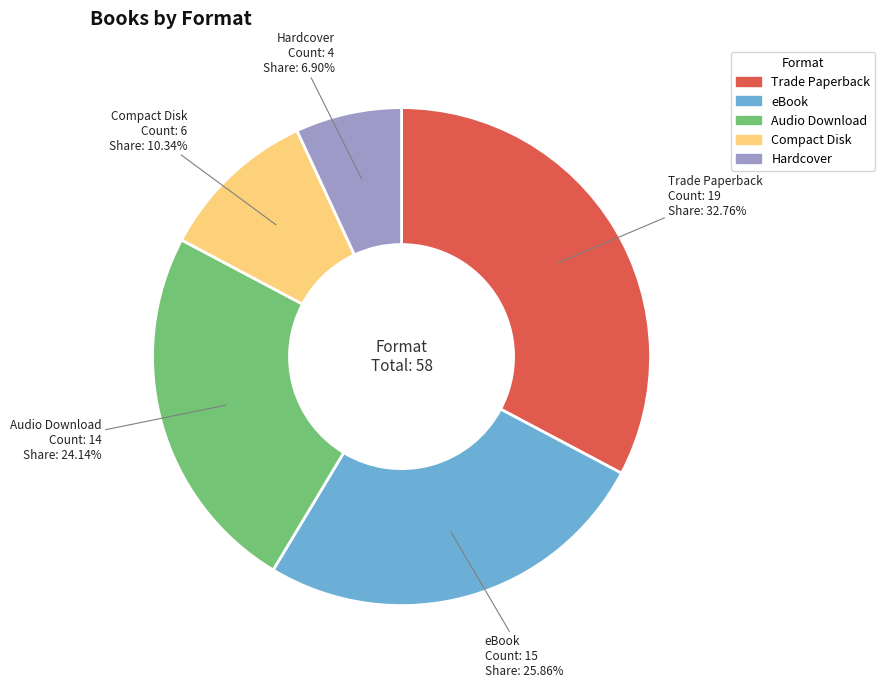

Is Audio Download the majority of the pie?

No